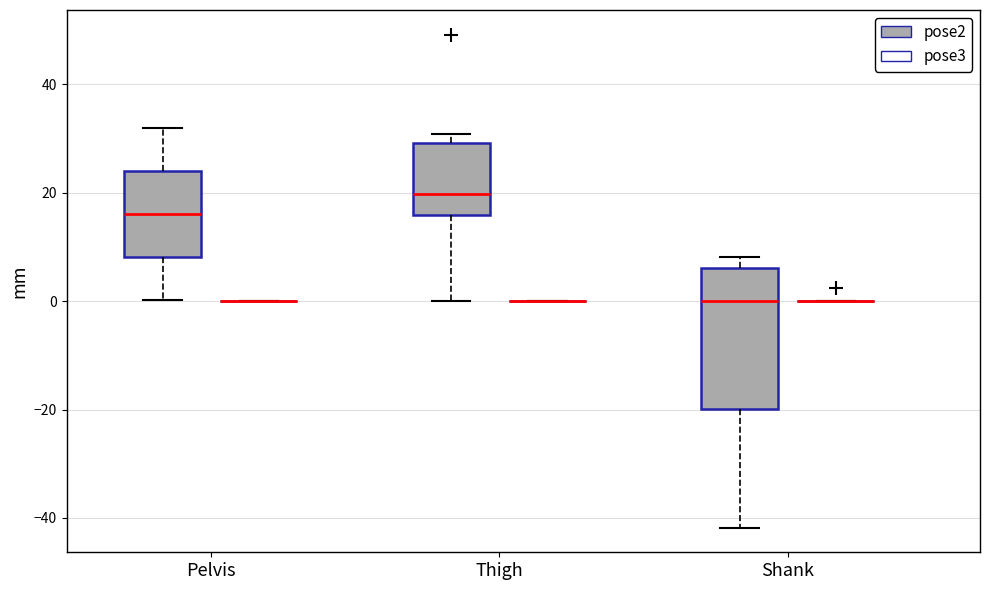

Reading left to right, read every box against the y-axis: the position of its median line, the range the box covers, and the ends of its whiskers. The values are not printed on the chart, so give them approximately, as read against the axis.

Pelvis (pose2): median 16, box 8 to 24, whiskers 0 to 32
Pelvis (pose3): box collapsed to a line at 0, whiskers 0 to 0
Thigh (pose2): median 20, box 16 to 30, whiskers 0 to 30 (just above the box's upper edge)
Thigh (pose3): box collapsed to a line at 0, whiskers 0 to 0
Shank (pose2): median 0, box -20 to 6, whiskers -42 to 8
Shank (pose3): box collapsed to a line at 0, whiskers 0 to 0